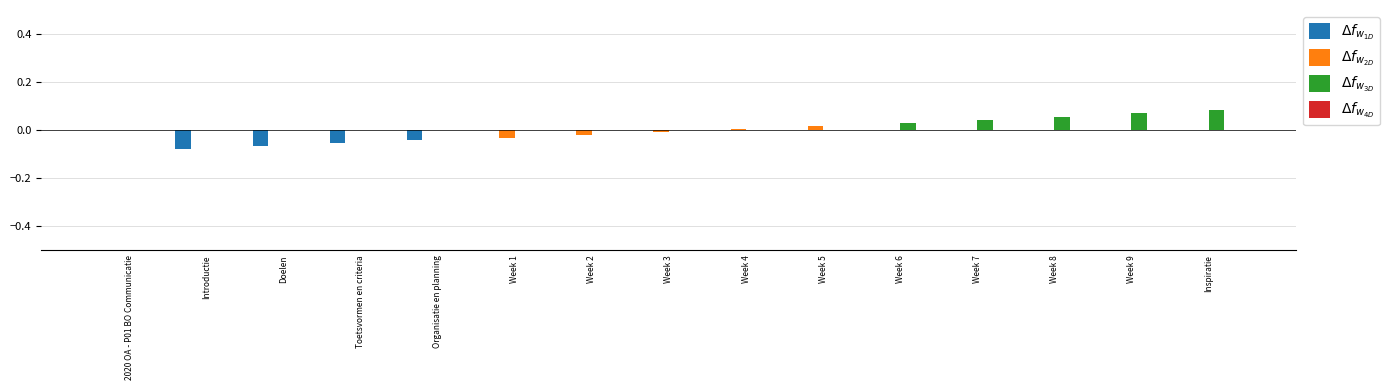

How many series are shown in this chart?

3